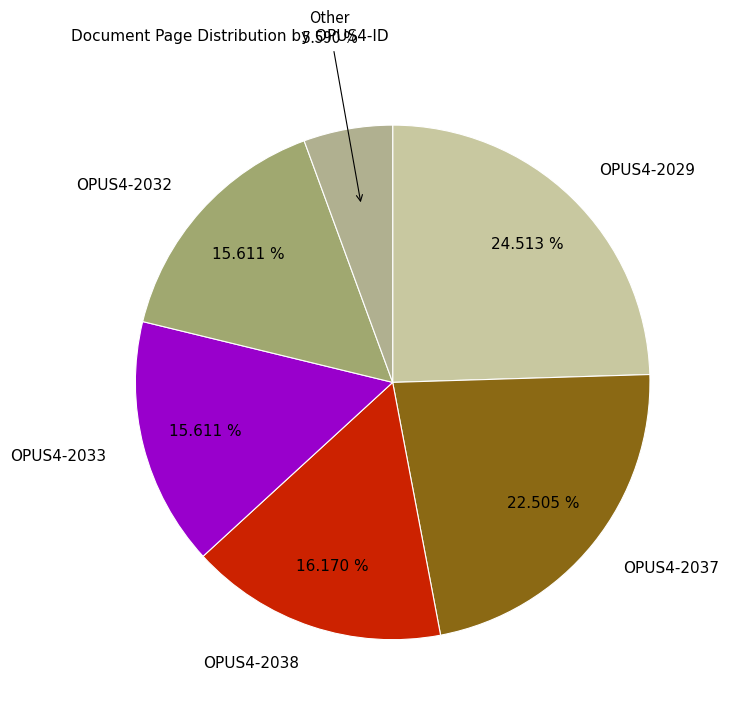

What is the largest slice in the pie chart?

OPUS4-2029